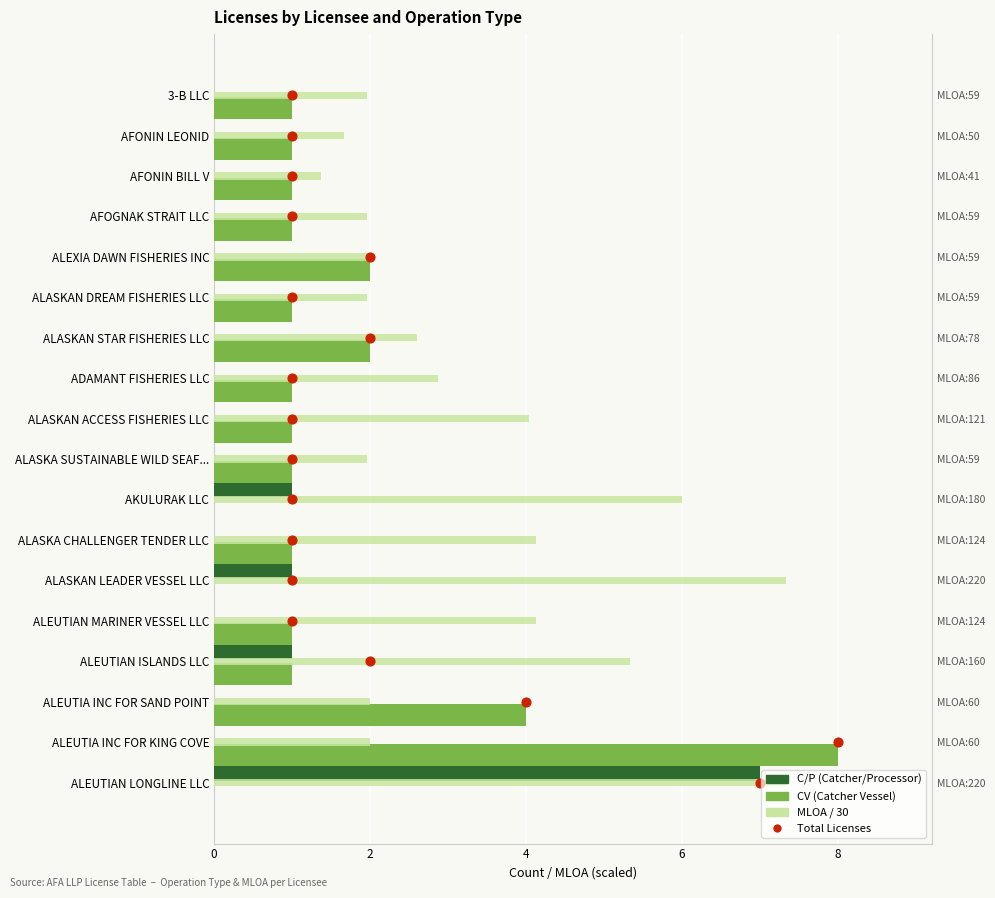

Which series reaches the maximum Y coordinate?

Total licenses